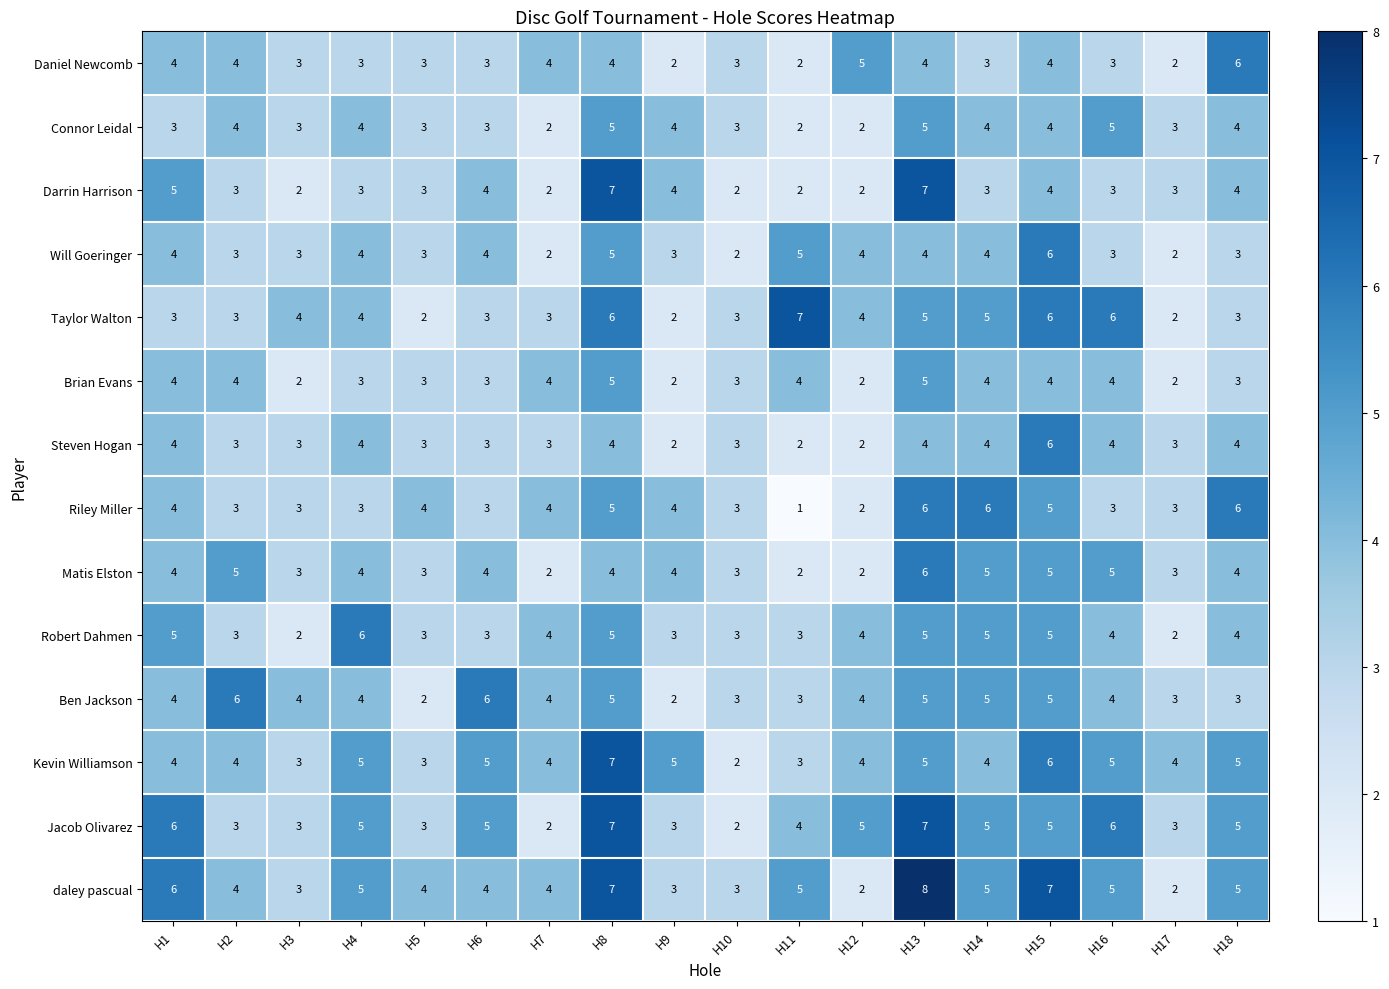

How many distinct data groups are displayed?

14